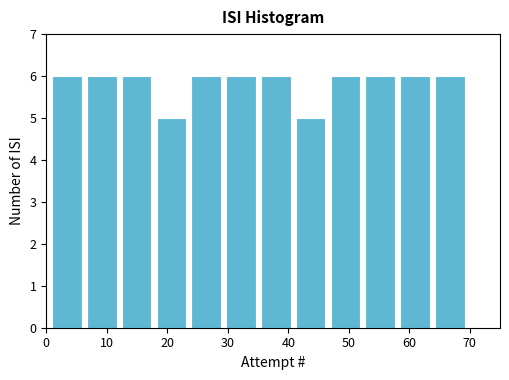

Reading left to right, list every bar in this chart as the range it spans on the x-axis followed by its height. Neither the bar edges nor the heights are printed on the chart, so give them approximately, as read against the axes.

1 to 7: 6
7 to 13: 6
13 to 18: 6
18 to 24: 5
24 to 30: 6
30 to 36: 6
36 to 41: 6
41 to 47: 5
47 to 53: 6
53 to 59: 6
59 to 64: 6
64 to 70: 6